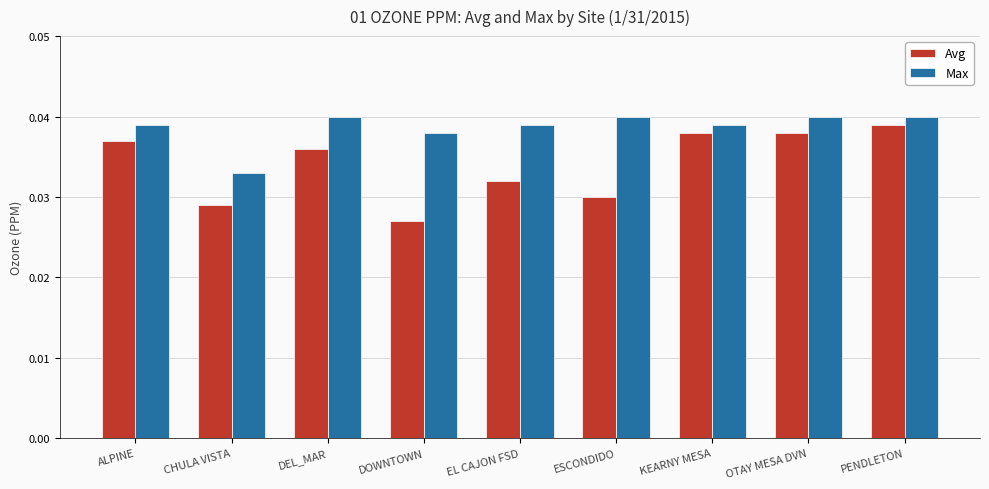

Which series has the largest total across all categories?

Max